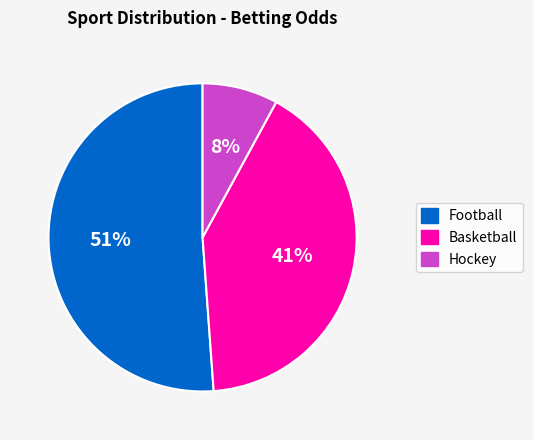

Combined, do Basketball and Hockey account for over 50%?

No